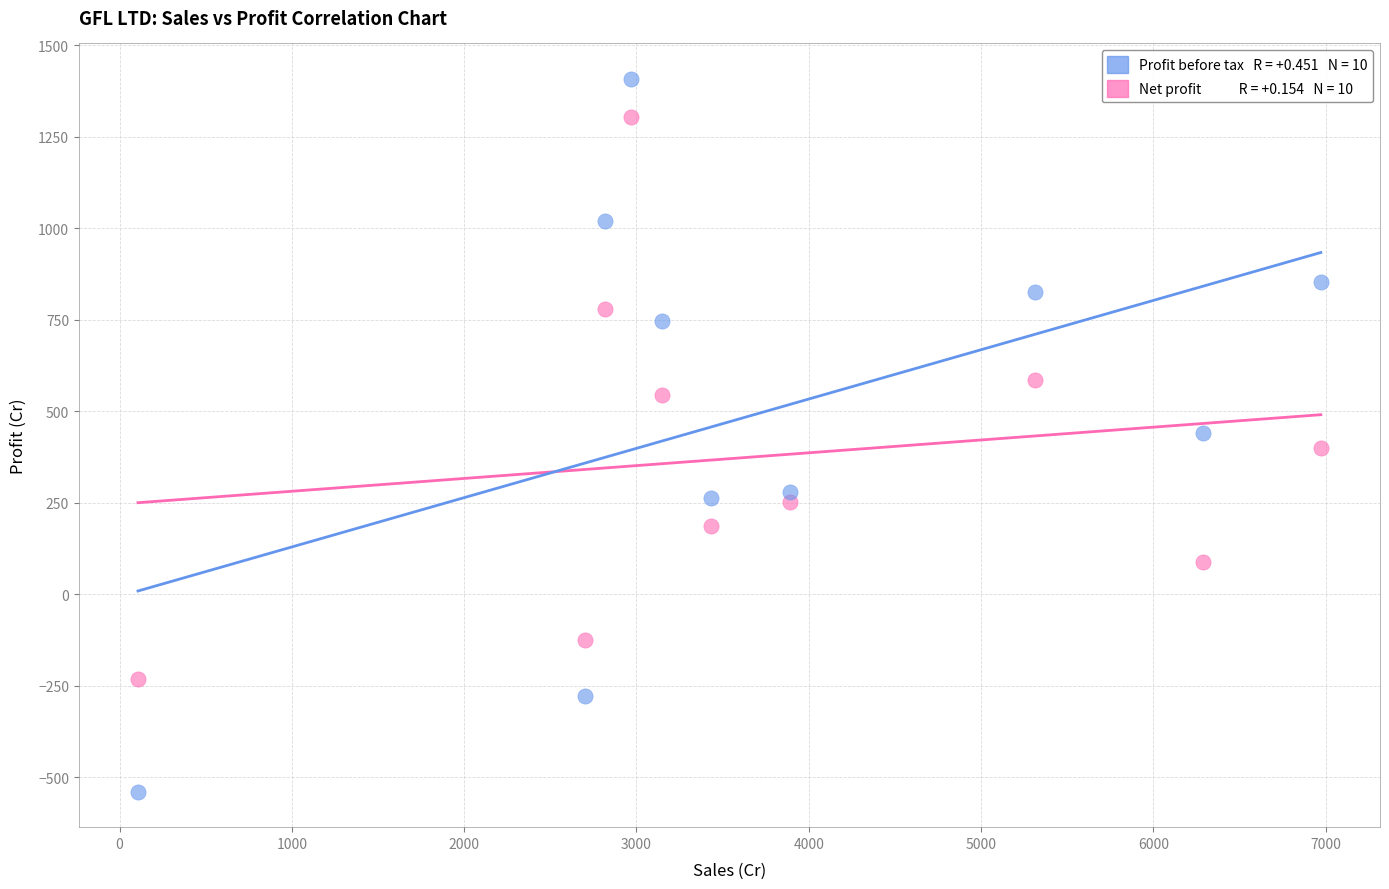

Across all data points, what is the range of Y values (max minus min)?

1945.9